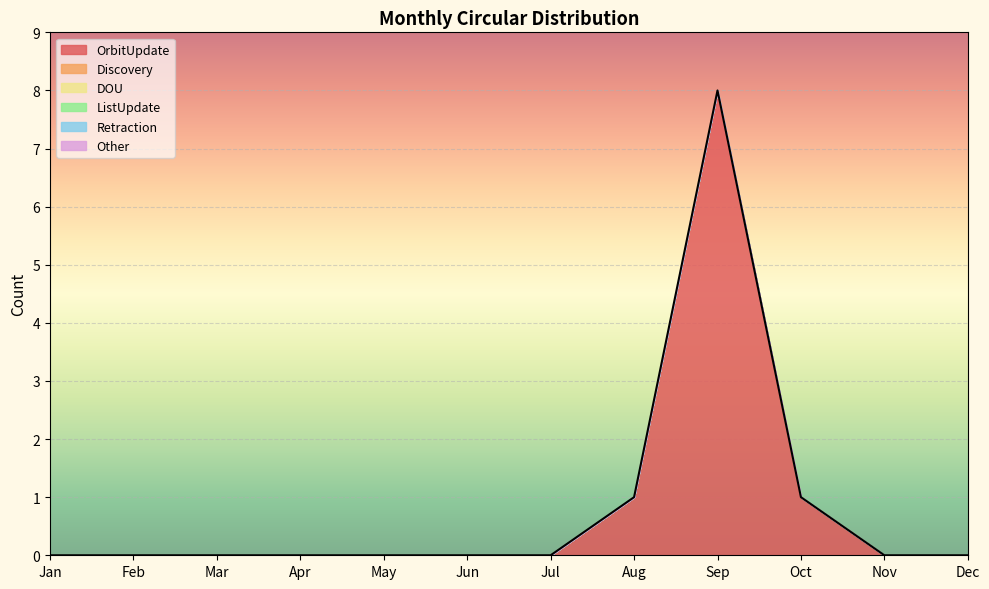

At which category is the sum across all series the highest?

Sep